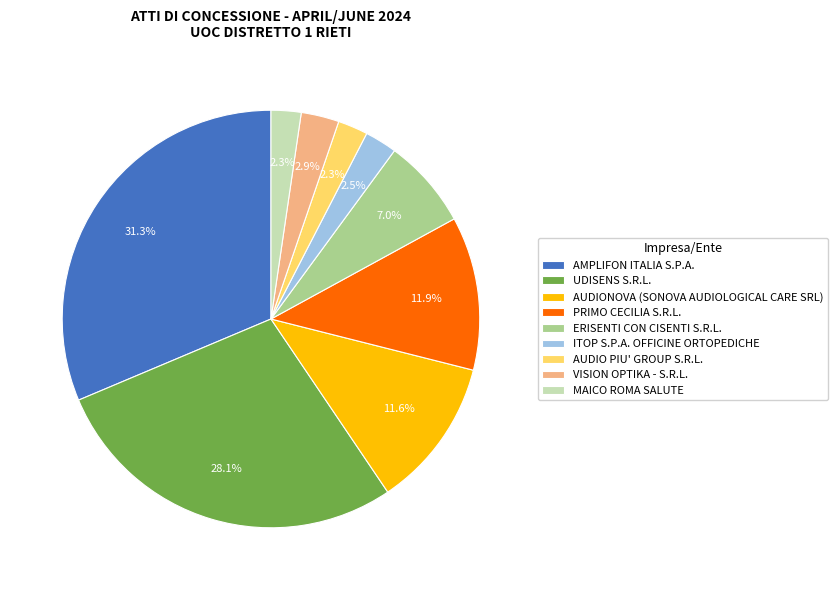

Which category has the biggest portion of the pie?

AMPLIFON ITALIA S.P.A.